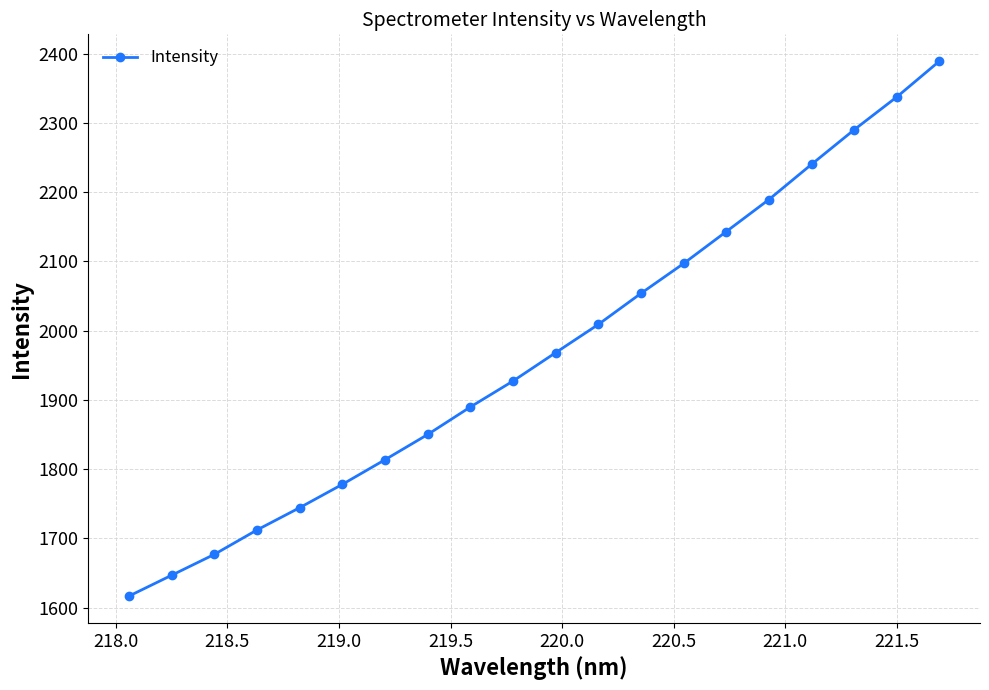

What is the value of the 20th point from the left?

2389.4